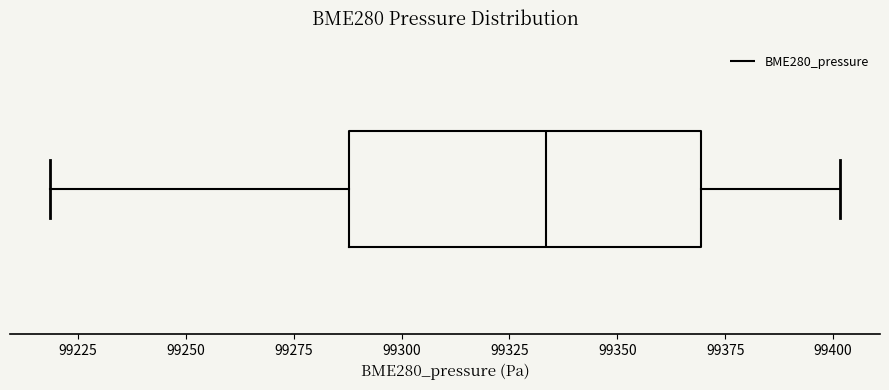

Read this box plot against the x-axis: the position of the median line, the range covered by the box, and the ends of both whiskers. The values are not printed on the chart, so give them approximately, as read against the axis.

median 99335, box 99290 to 99370, whiskers 99220 to 99400